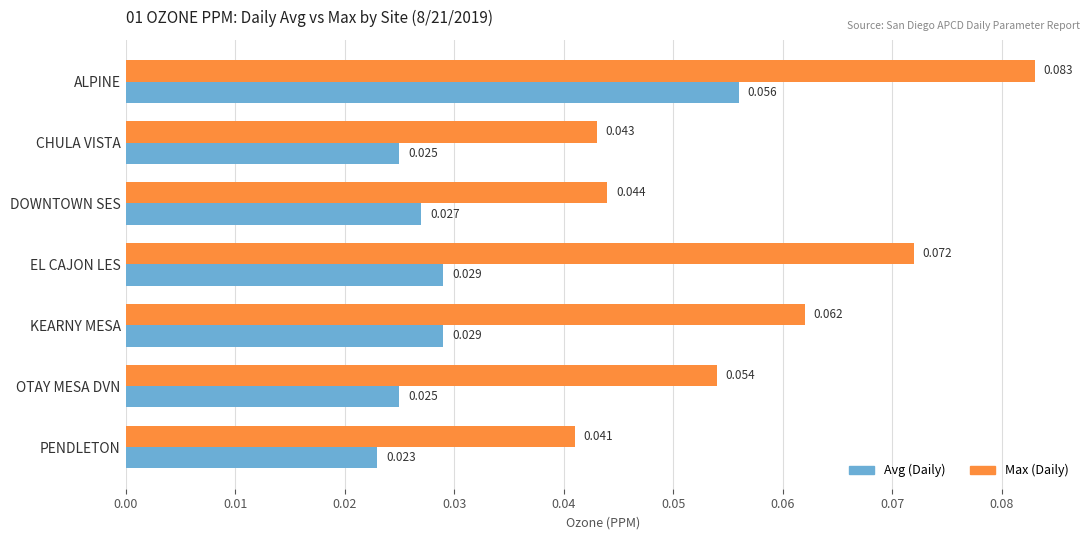

Is the value of Avg (Daily) at ALPINE greater than the value of Max (Daily) at EL CAJON LES?

No